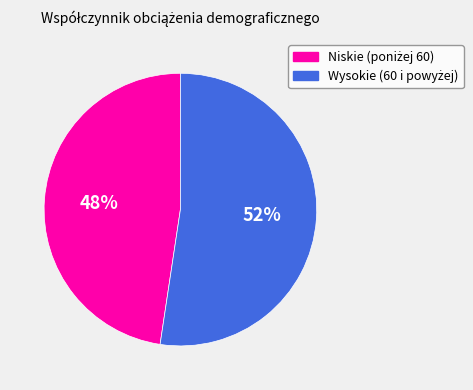

Does any single category account for the majority?

Yes